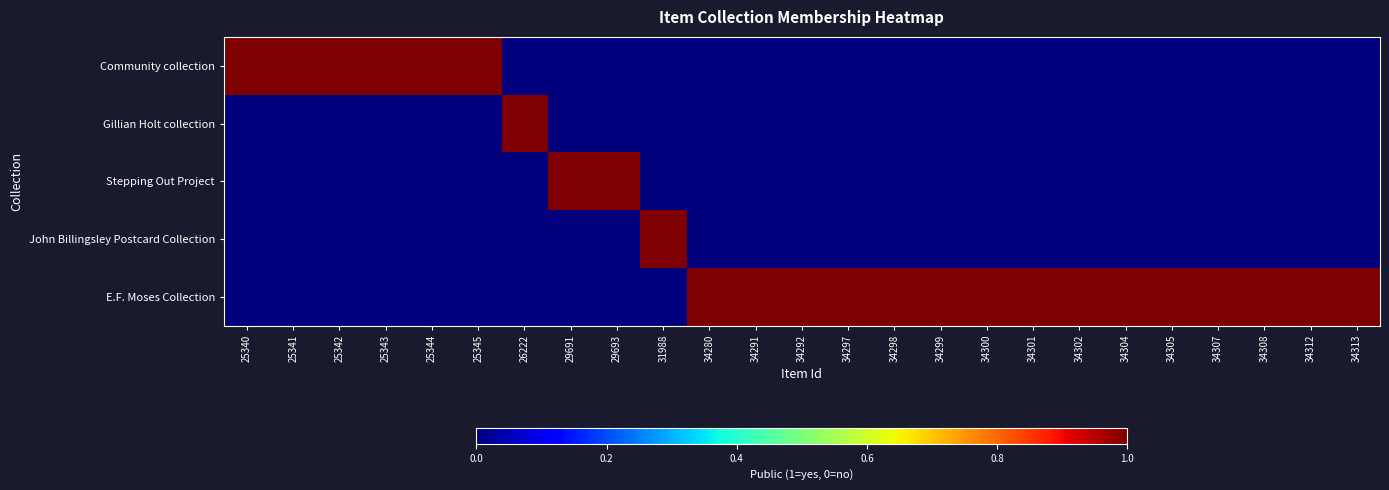

Reading right to left, transcribe all the data shown in this chart.

Community collection: 34313=0	34312=0	34308=0	34307=0	34305=0	34304=0	34302=0	34301=0	34300=0	34299=0	34298=0	34297=0	34292=0	34291=0	34280=0	31988=0	29693=0	29691=0	26222=0	25345=1	25344=1	25343=1	25342=1	25341=1	25340=1
Gillian Holt collection: 34313=0	34312=0	34308=0	34307=0	34305=0	34304=0	34302=0	34301=0	34300=0	34299=0	34298=0	34297=0	34292=0	34291=0	34280=0	31988=0	29693=0	29691=0	26222=1	25345=0	25344=0	25343=0	25342=0	25341=0	25340=0
Stepping Out Project: 34313=0	34312=0	34308=0	34307=0	34305=0	34304=0	34302=0	34301=0	34300=0	34299=0	34298=0	34297=0	34292=0	34291=0	34280=0	31988=0	29693=1	29691=1	26222=0	25345=0	25344=0	25343=0	25342=0	25341=0	25340=0
John Billingsley Postcard Collection: 34313=0	34312=0	34308=0	34307=0	34305=0	34304=0	34302=0	34301=0	34300=0	34299=0	34298=0	34297=0	34292=0	34291=0	34280=0	31988=1	29693=0	29691=0	26222=0	25345=0	25344=0	25343=0	25342=0	25341=0	25340=0
E.F. Moses Collection: 34313=1	34312=1	34308=1	34307=1	34305=1	34304=1	34302=1	34301=1	34300=1	34299=1	34298=1	34297=1	34292=1	34291=1	34280=1	31988=0	29693=0	29691=0	26222=0	25345=0	25344=0	25343=0	25342=0	25341=0	25340=0